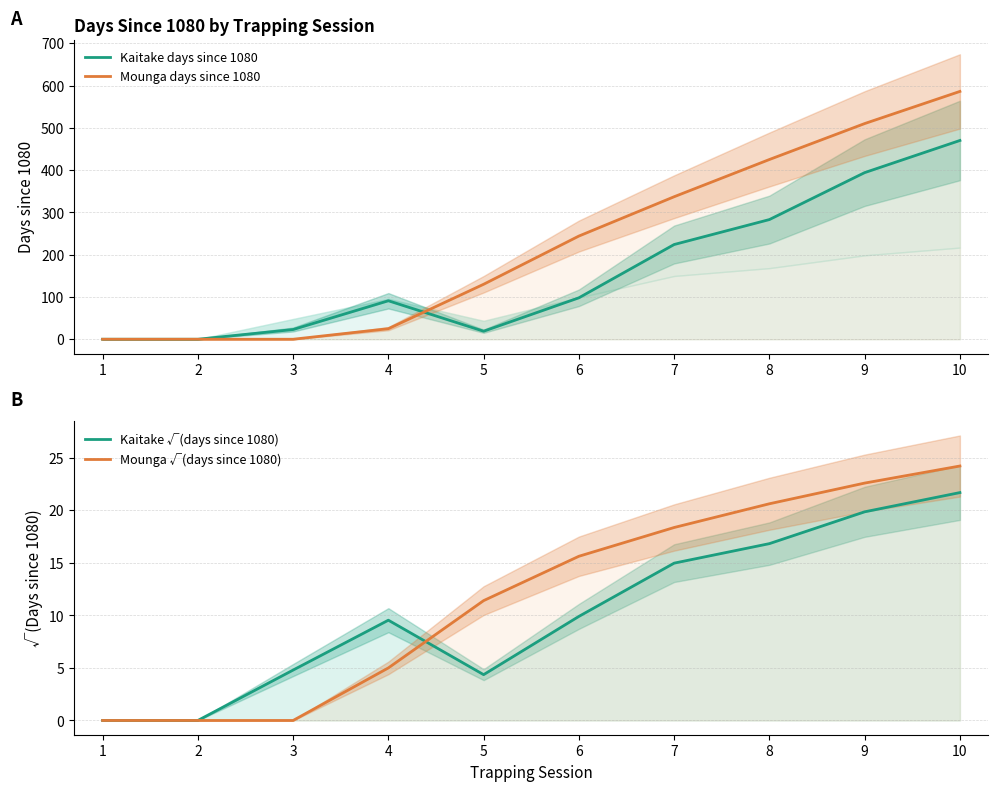

Rank the series at 2 from highest to lowest value.

Kaitake days since 1080, Mounga days since 1080, Kaitake √(days since 1080), Mounga √(days since 1080)